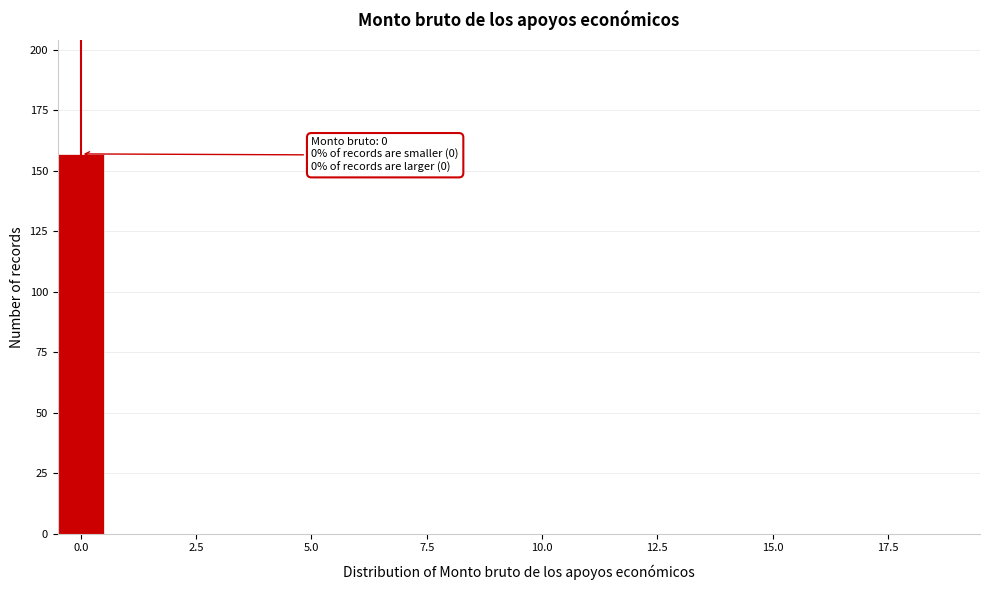

Read against the x-axis, roughly where is the centre of the tallest bar?

0.0